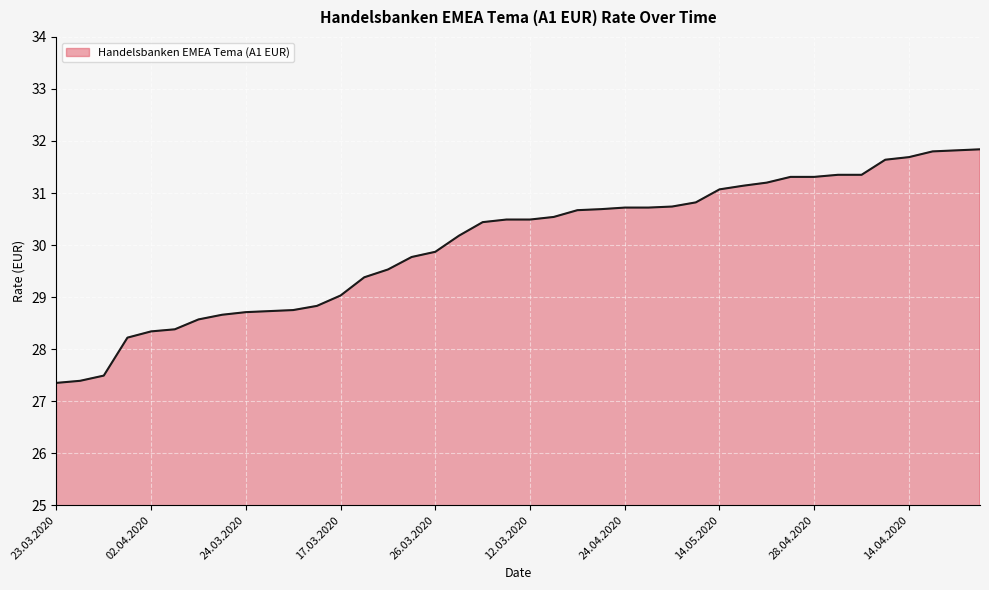

What is the greatest value displayed?

31.8